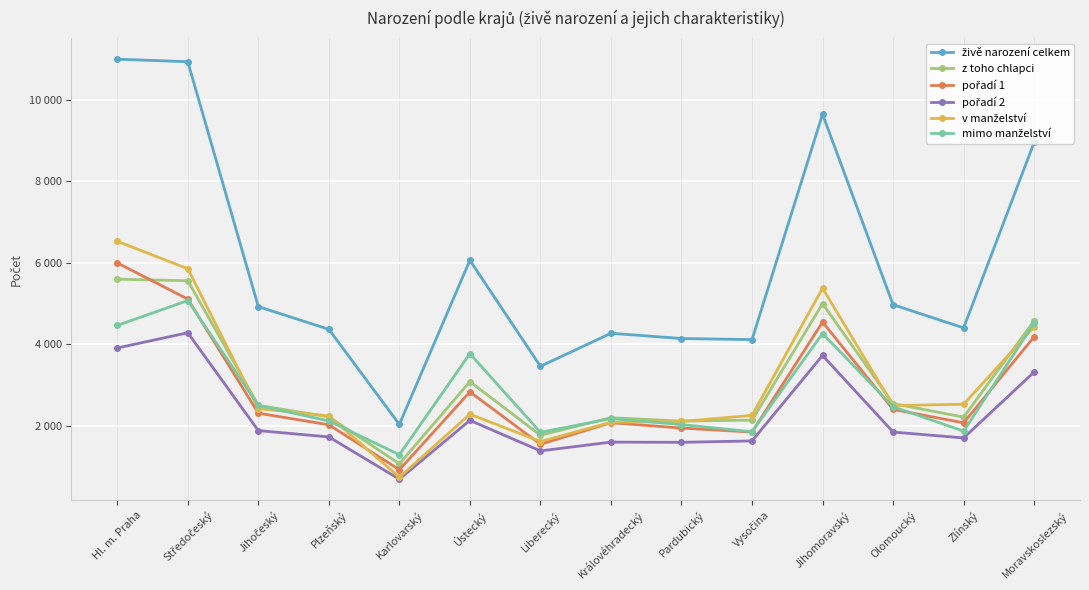

At how many categories does at least one series exceed 4153?

10